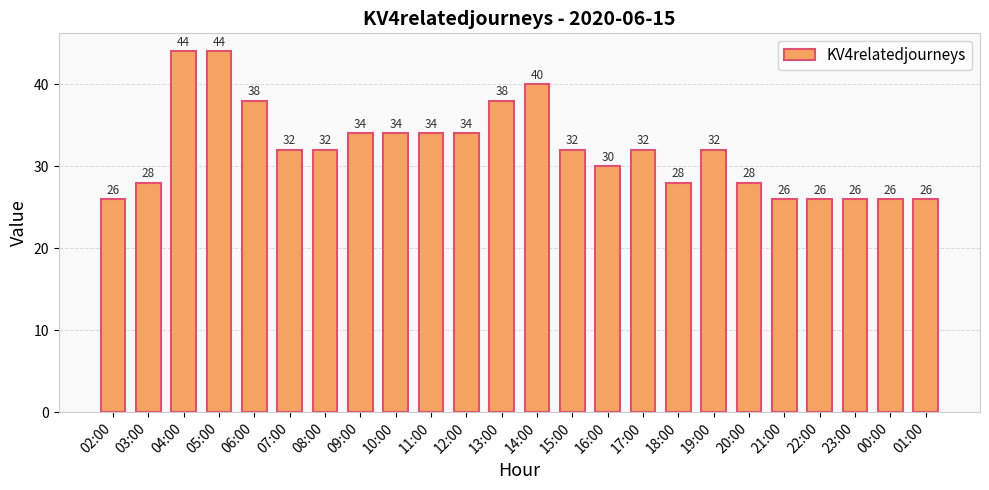

What is the change in value from 04:00 to 09:00?

-10